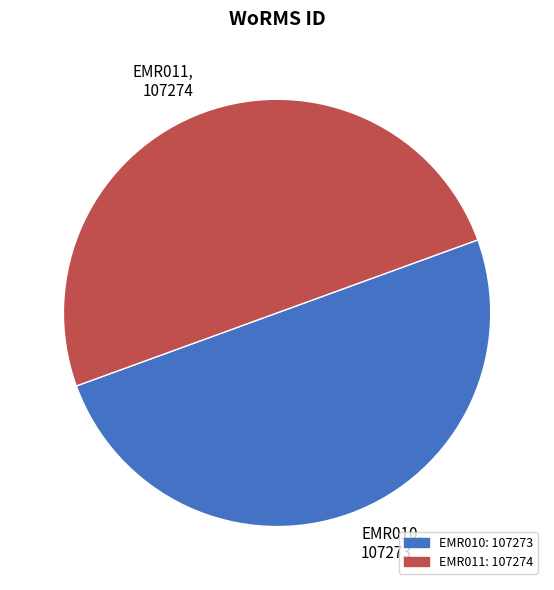

What is the ratio of the value at EMR011 to the value at EMR010?

1.0